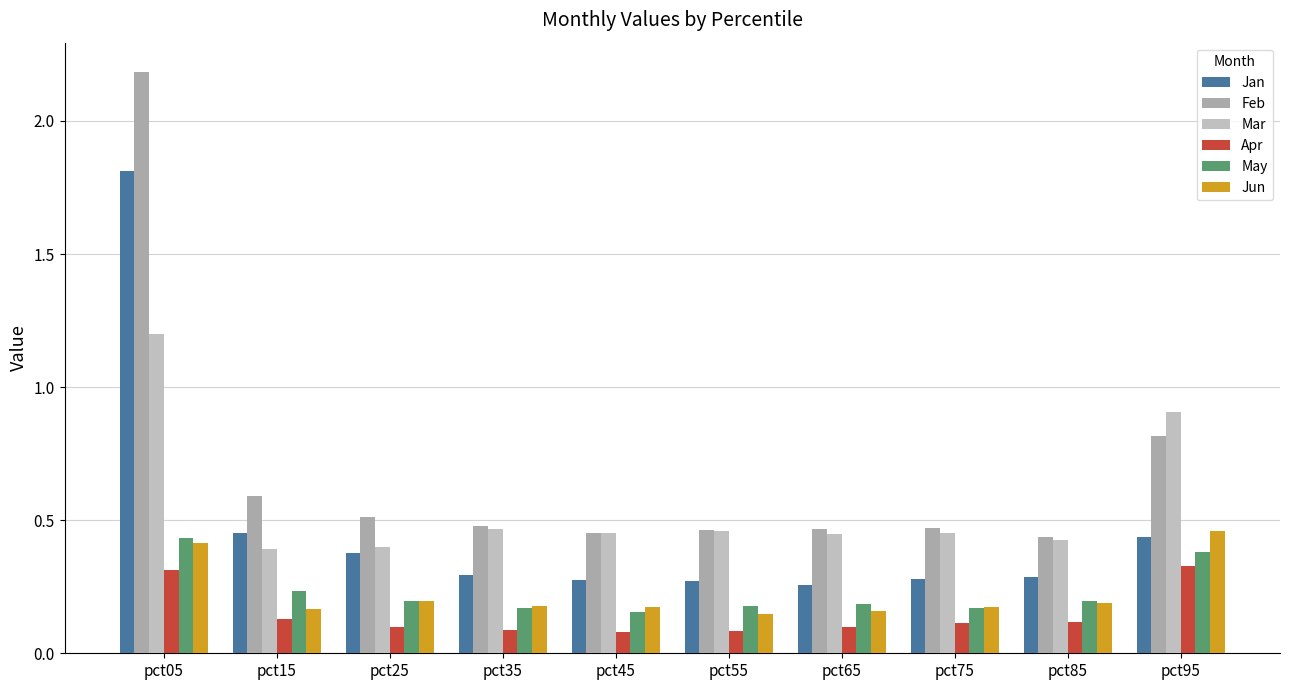

Are the bars horizontal?

No